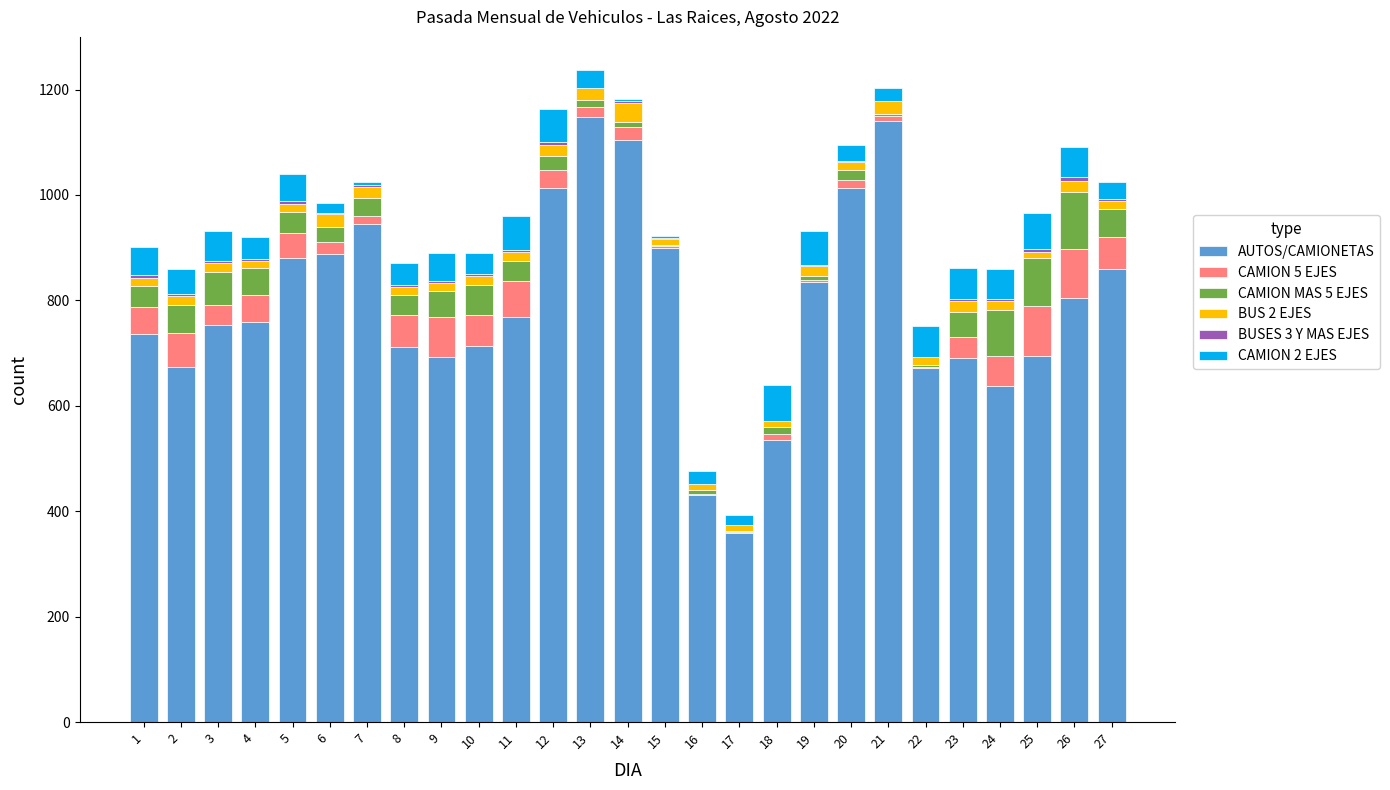

What is the sum of all AUTOS/CAMIONETAS values?

21356